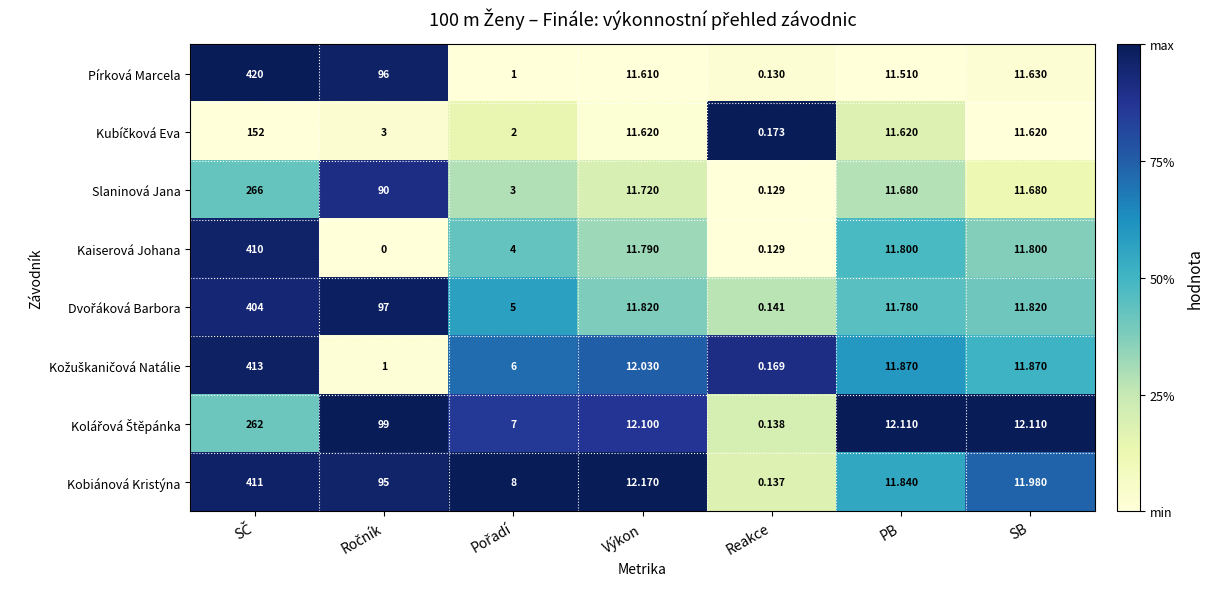

Which series has the largest total across all categories?

Pírková Marcela